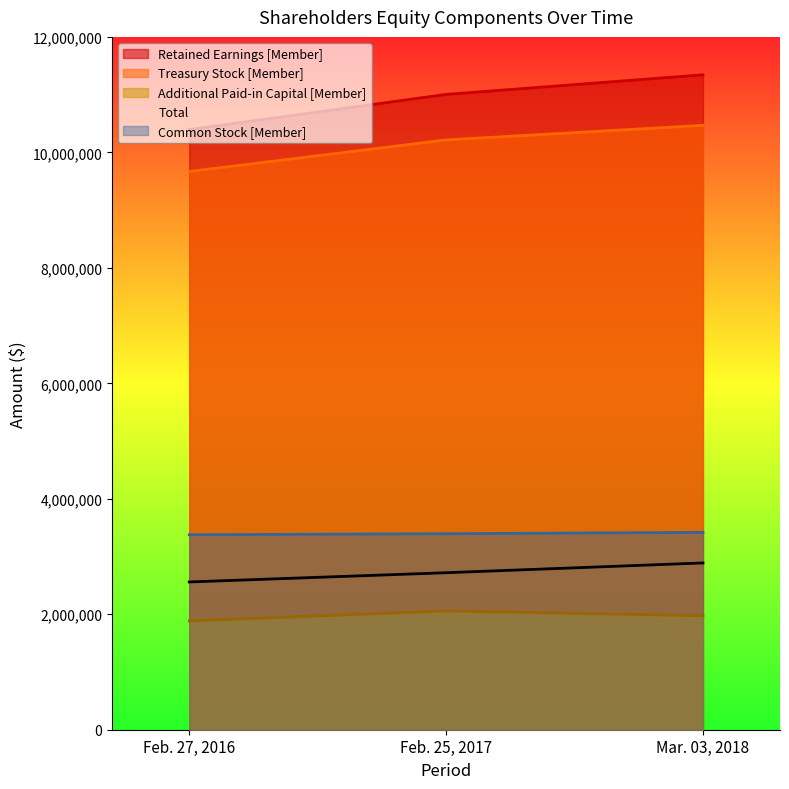

What position from the right is Feb. 27, 2016?

3